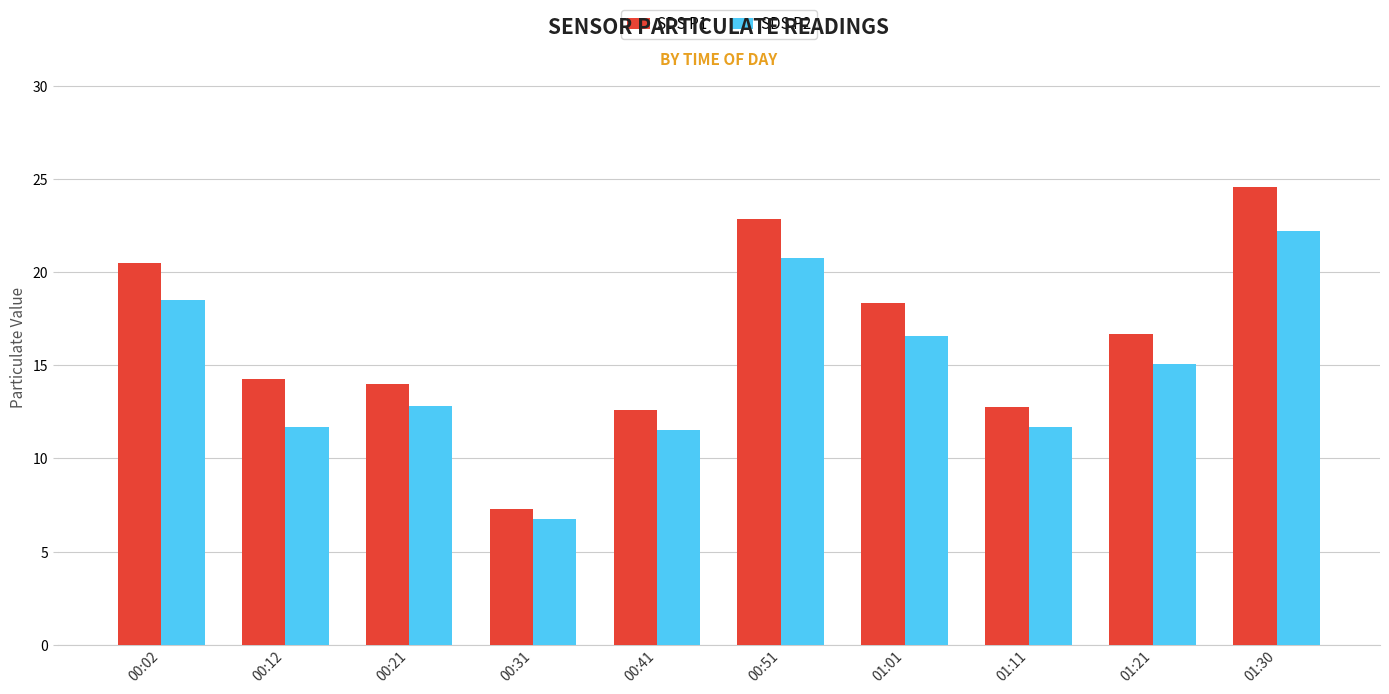

How many bars are there in each group?

2